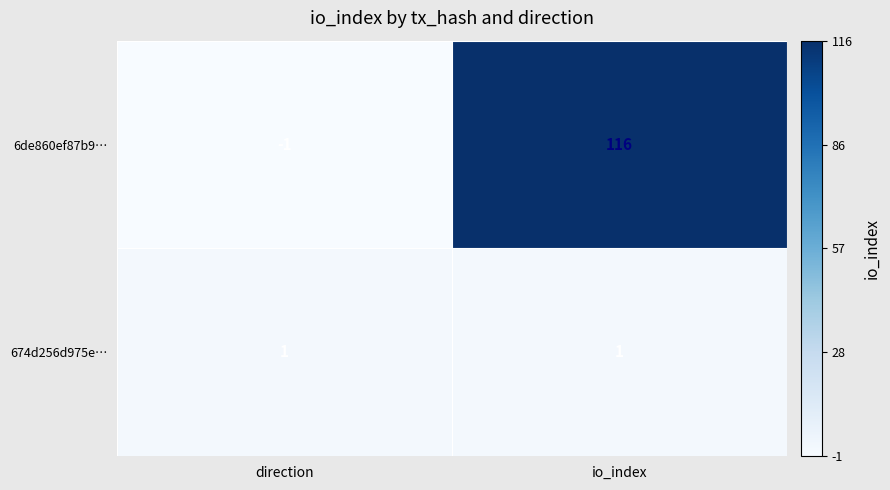

The 674d256d975e… series shows 2 at io_index. True or false?

False